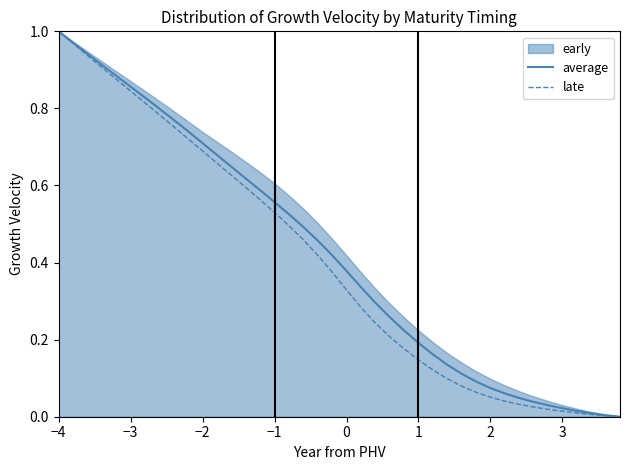

The value of average at −4 is 1.0. True or false?

True